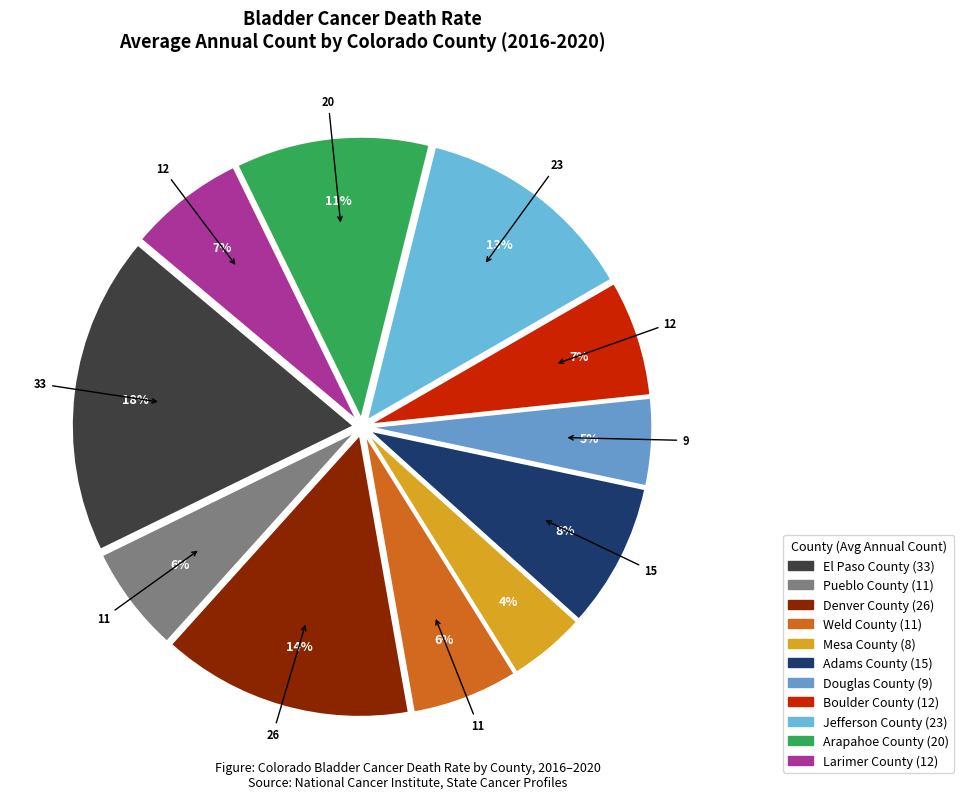

To the nearest percent, what is the average slice percentage?

9%